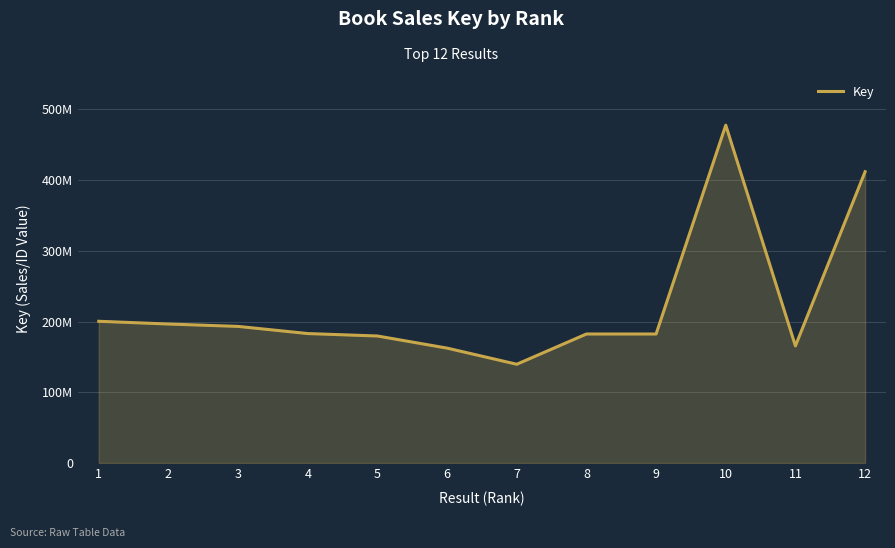

Does the chart display data point markers on the line(s)?

No